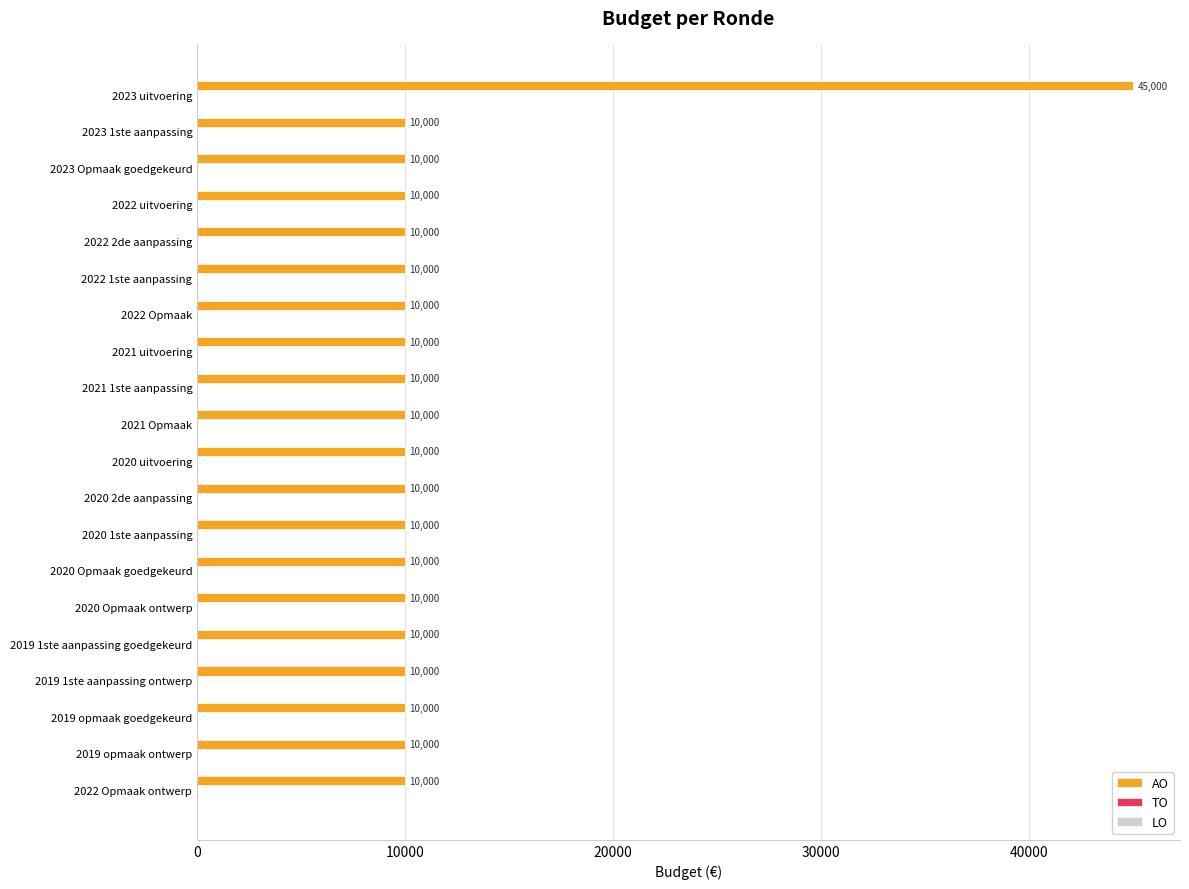

True or false: the data shows 4928 at 2019 1ste aanpassing ontwerp.

False